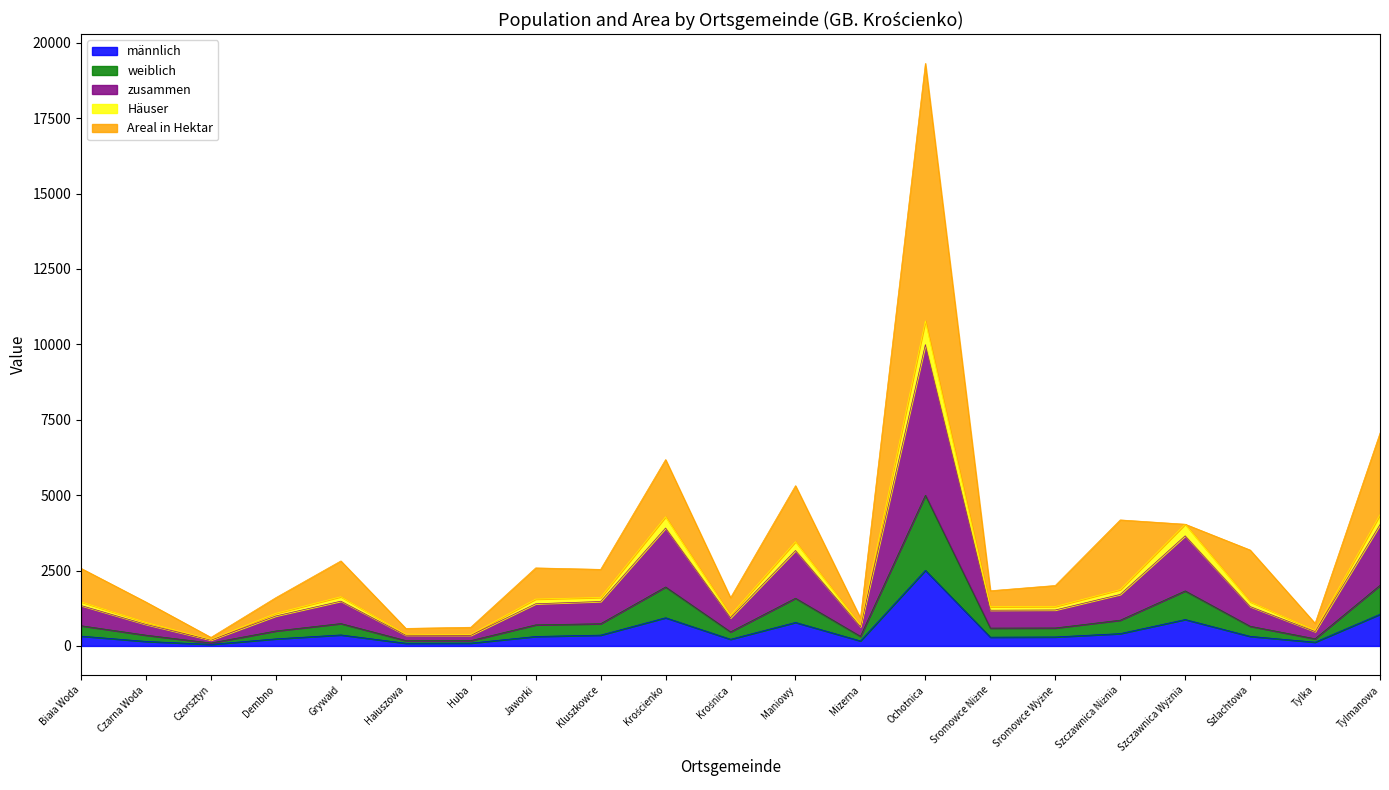

At which category is the sum across all series the highest?

Ochotnica